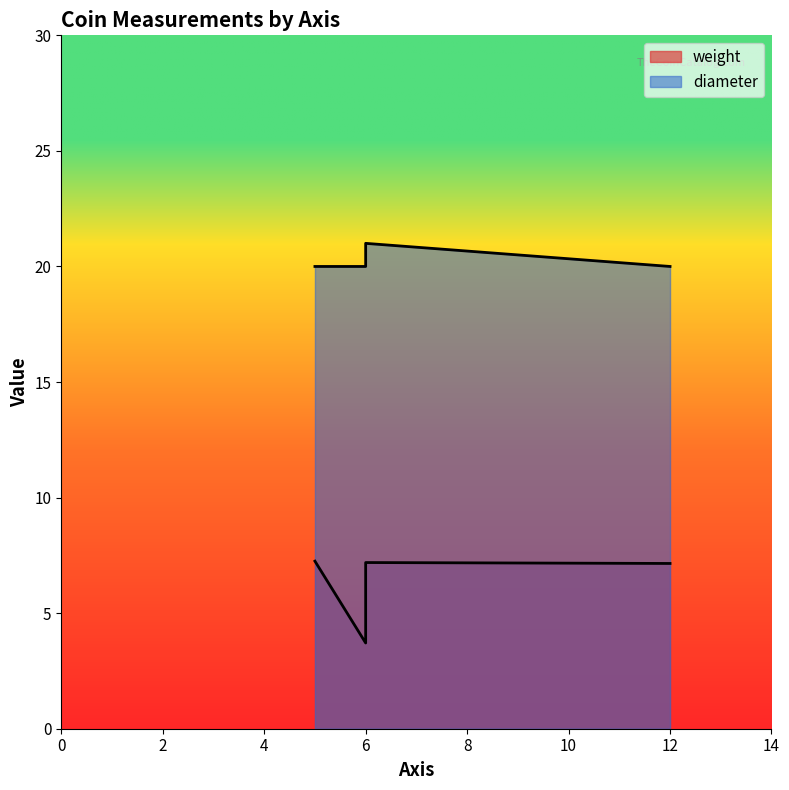

What is the difference between the maximum and minimum values?

1